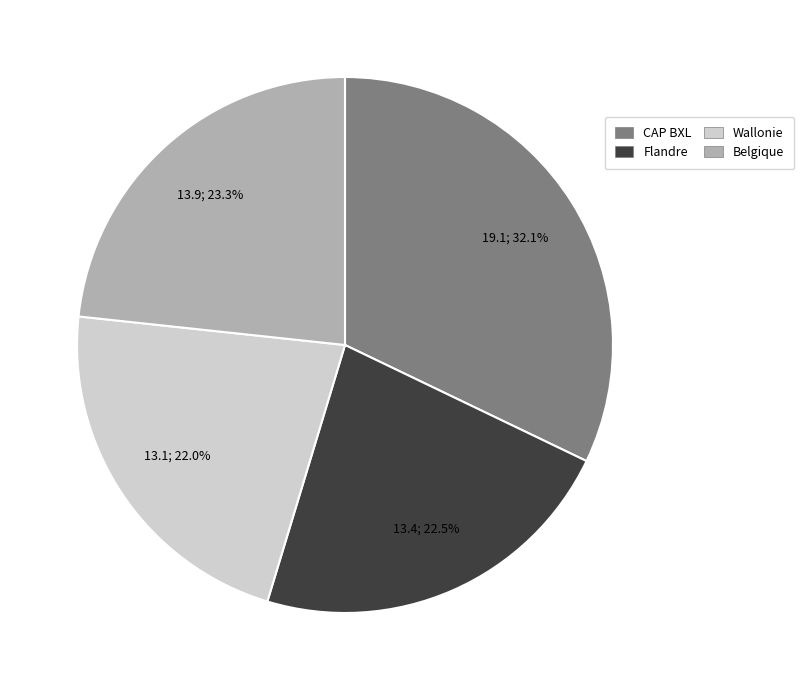

Is the sum of Belgique and Flandre greater than half?

No